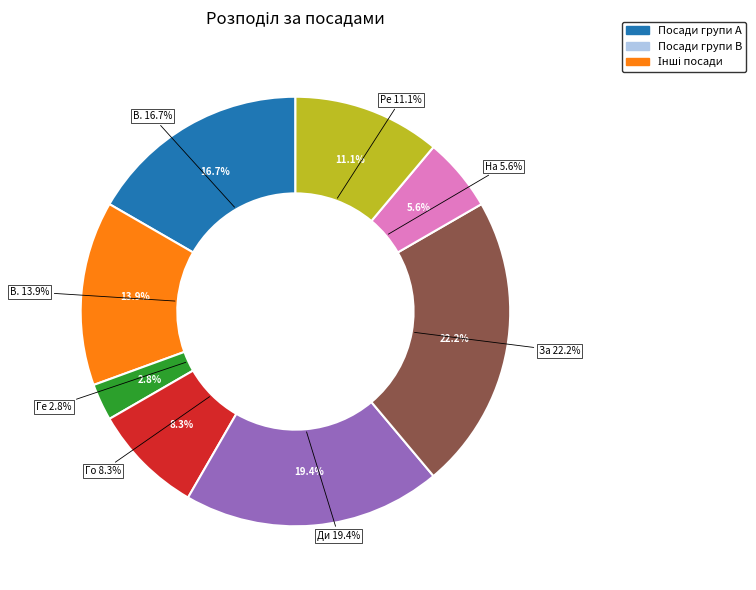

Count the number of slices in the pie.

8